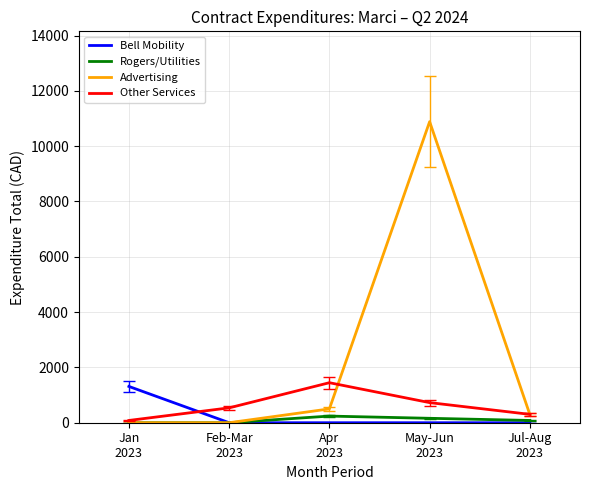

At which category does Advertising reach its first local peak?

May-Jun
2023